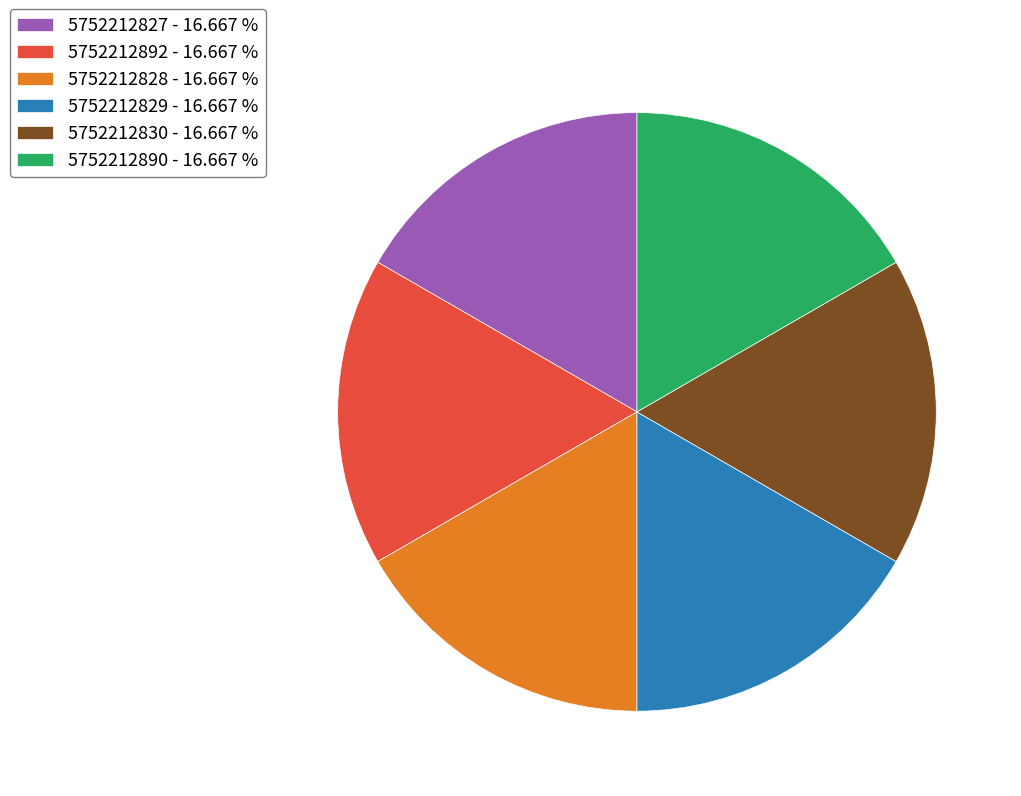

Do 5752212828 - 16.667 % and 5752212829 - 16.667 % together represent more than half of the pie?

No